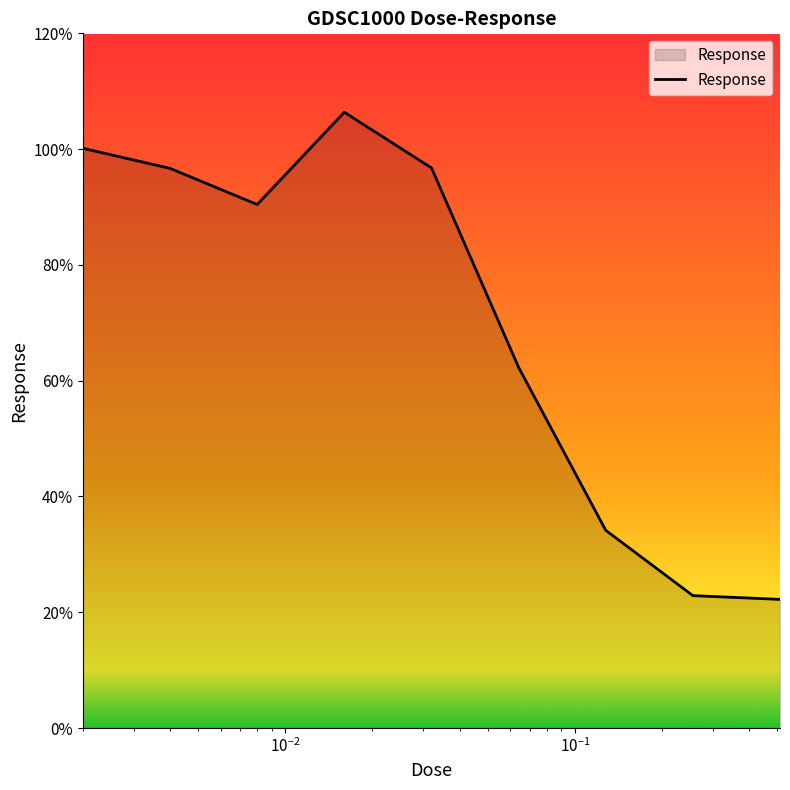

What is the greatest value displayed?

106.4